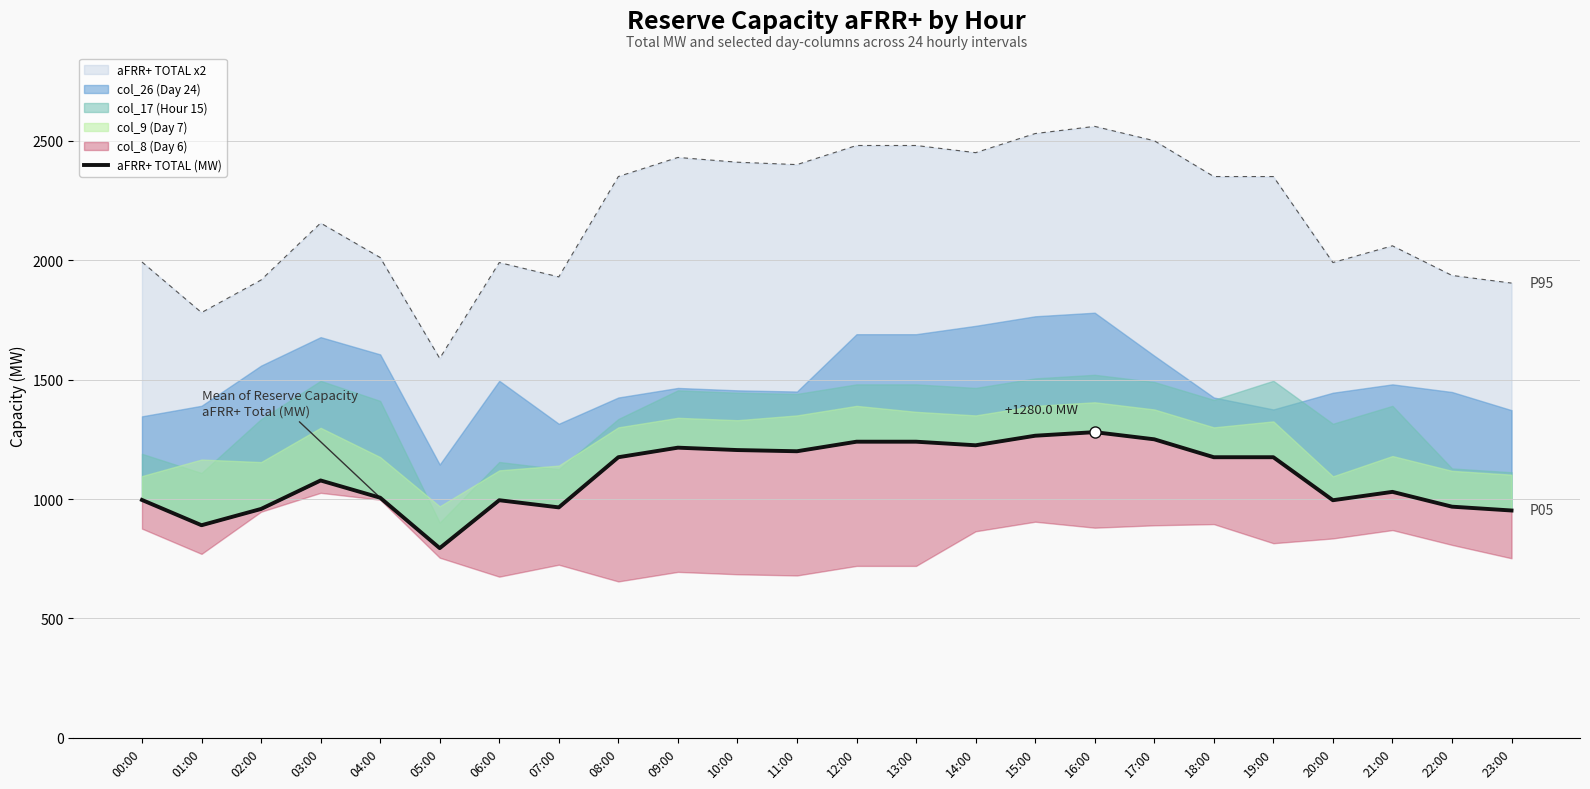

What is the sum of the values at 08:00 and 18:00?

2350.0